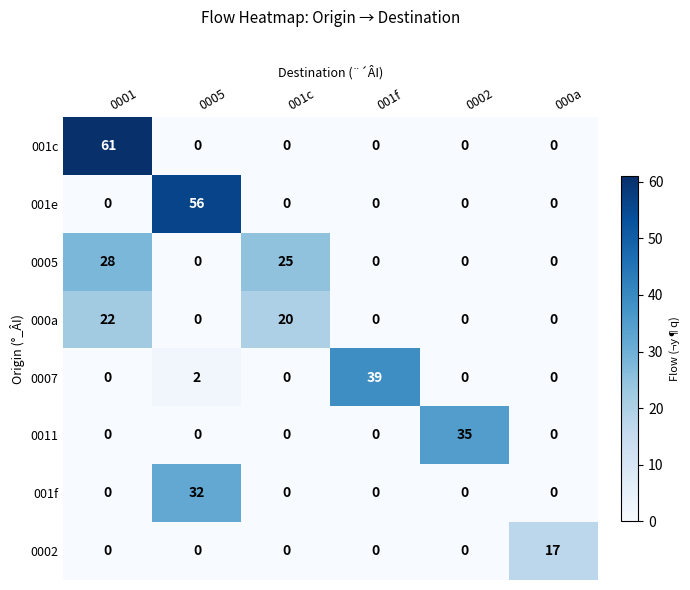

What is the sum of all 001e values?

56